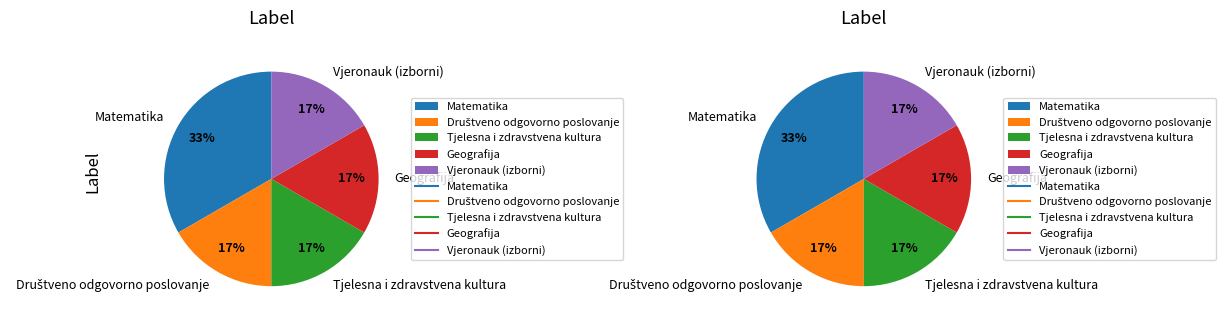

What is the change in value from Matematika to Tjelesna i zdravstvena kultura?

-1